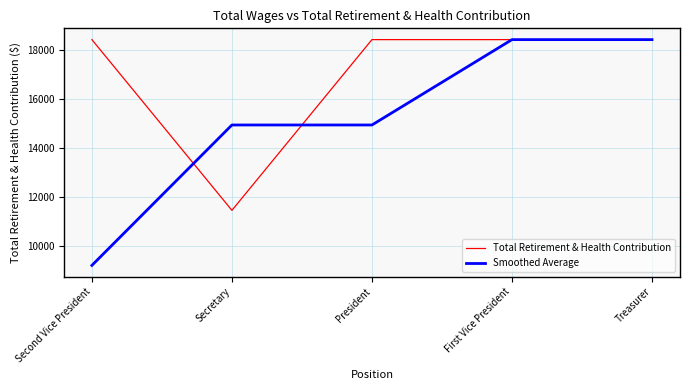

What is the maximum value shown in the chart?

18408